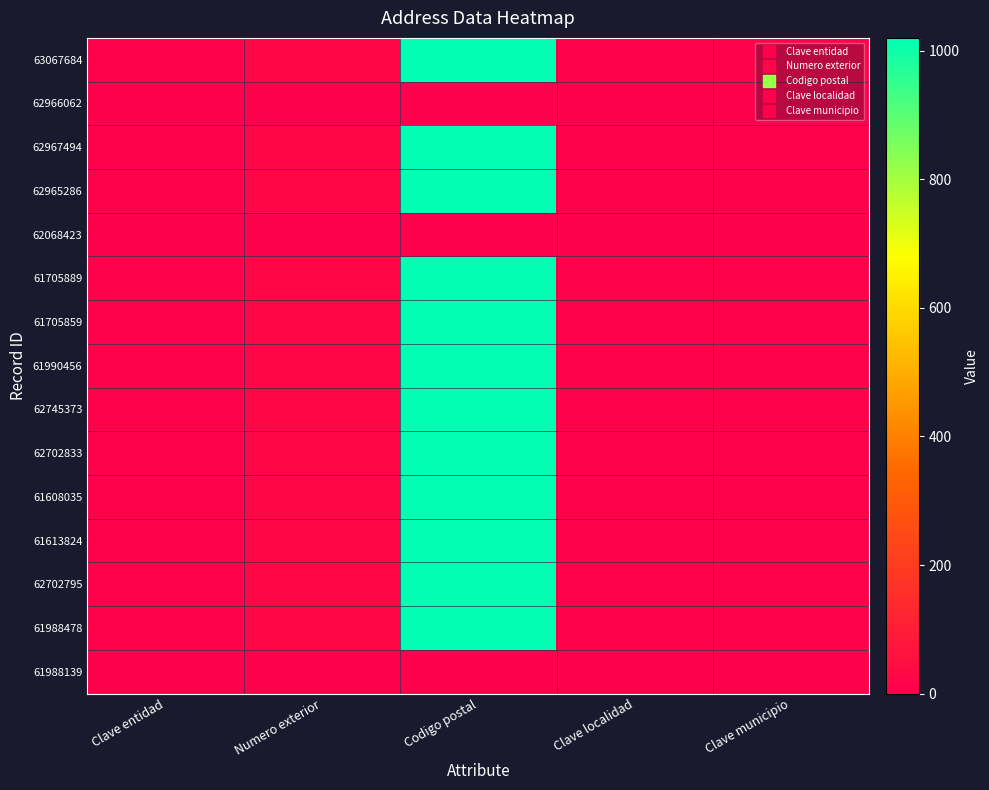

How many data points does each series have?

5